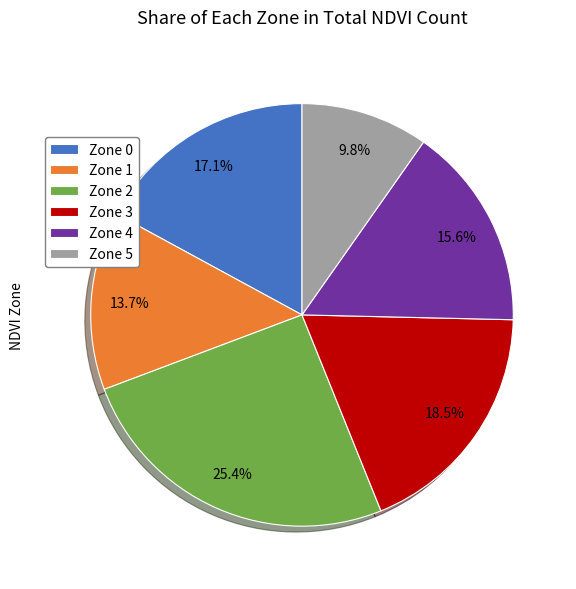

To the nearest percent, what is the average slice percentage?

17%